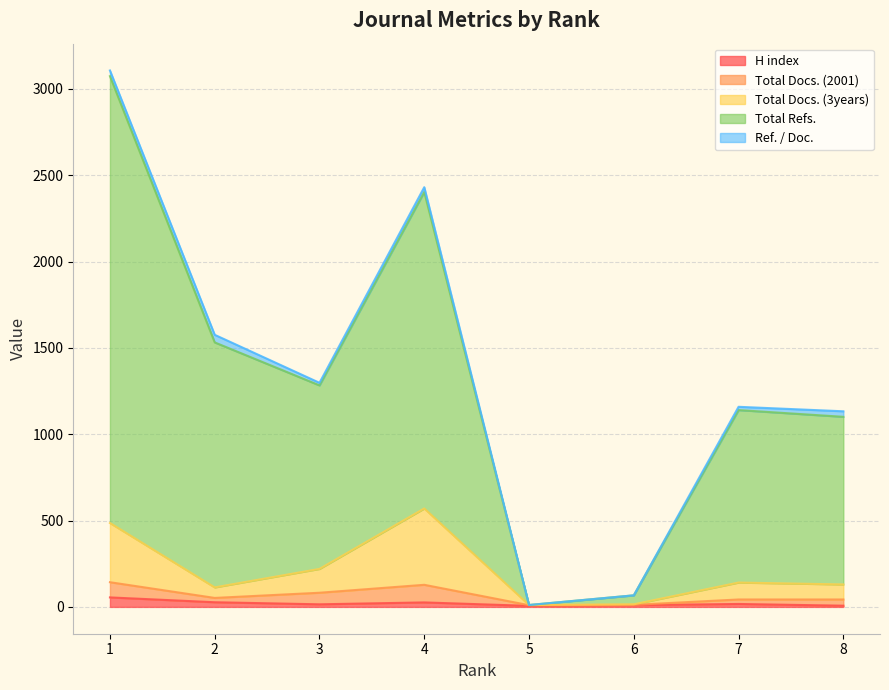

What is the value of the H index point at the 3rd from the left?

15